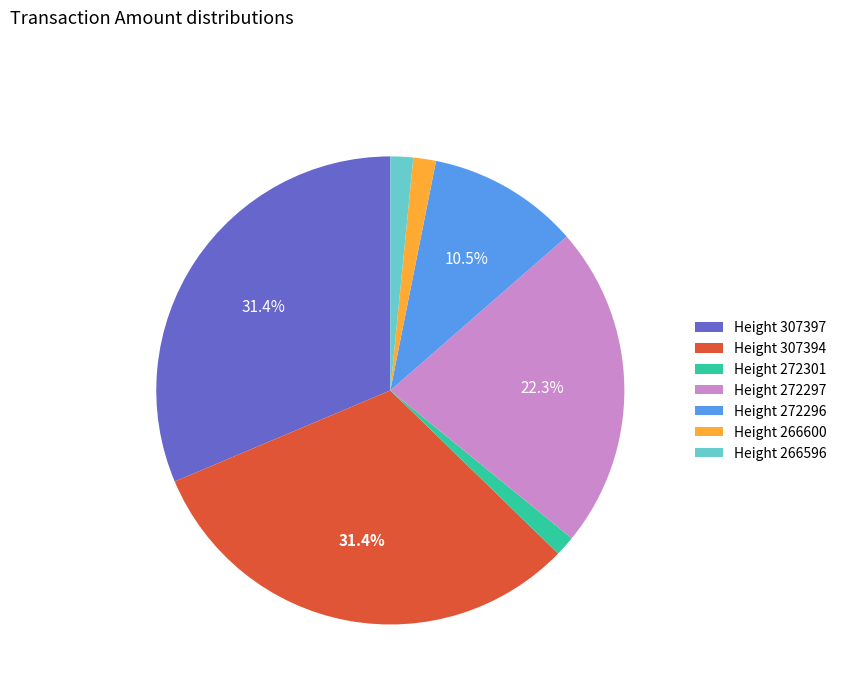

Which has a higher value, Height 266596 or Height 307397?

Height 307397